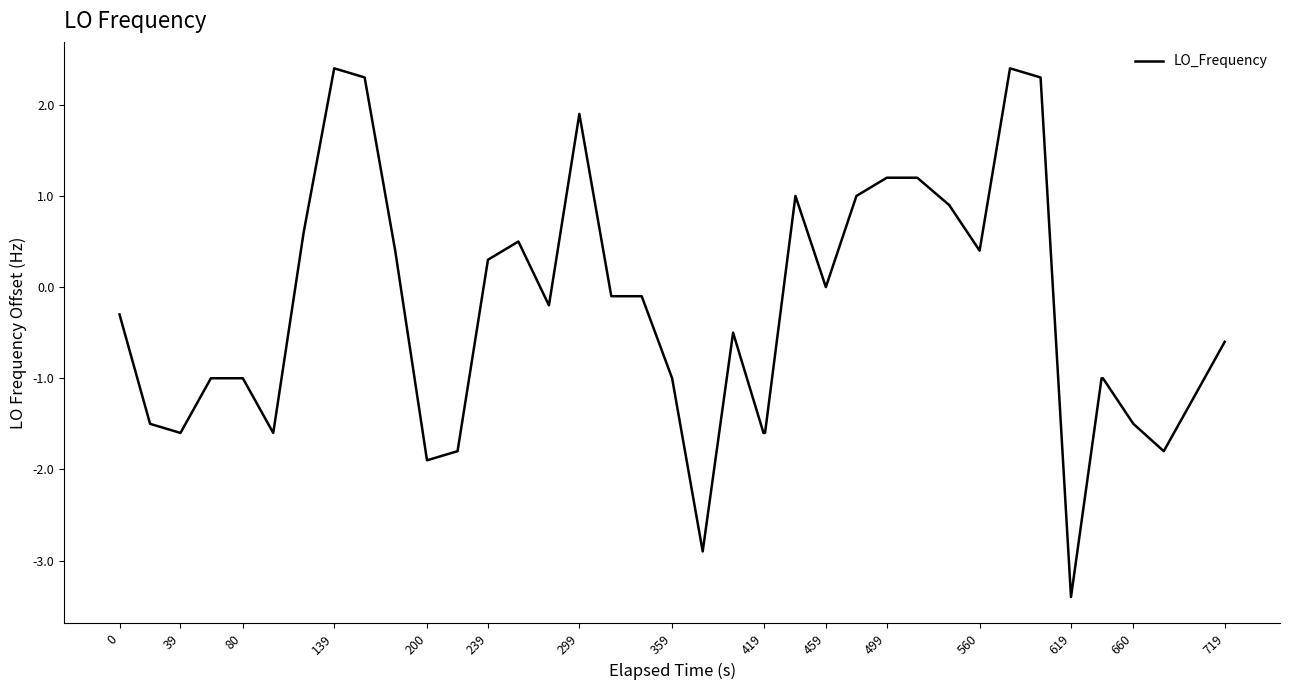

What is the difference between the maximum and minimum values?

5.8